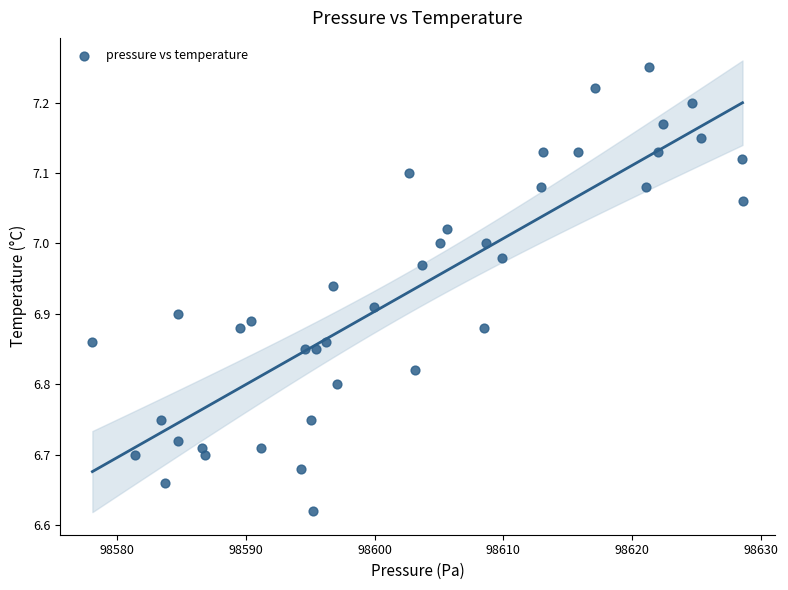

What is the range of X values (max minus min)?

50.5